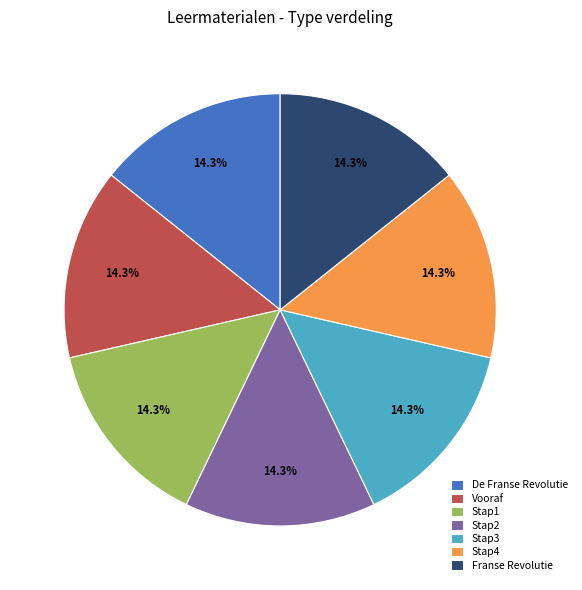

What is the ratio of the value at Stap4 to the value at Stap2?

1.0